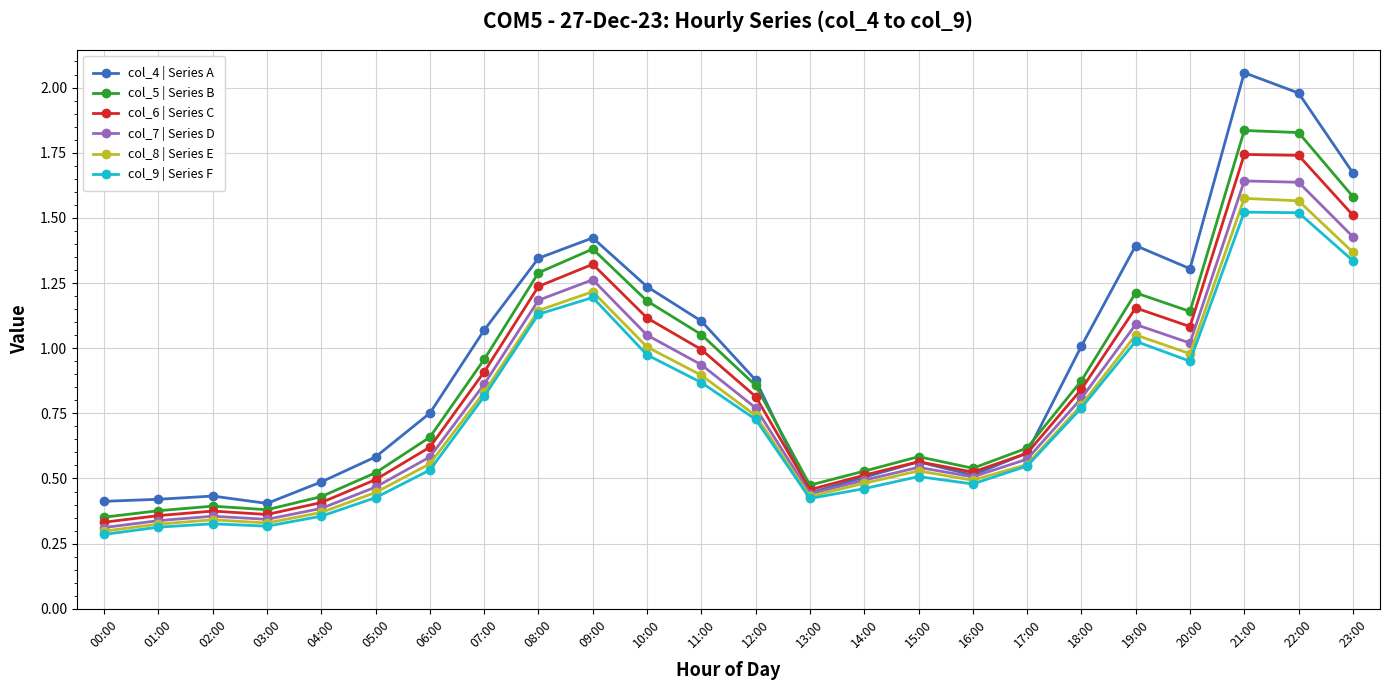

What is the label of the 7th point from the left?

06:00